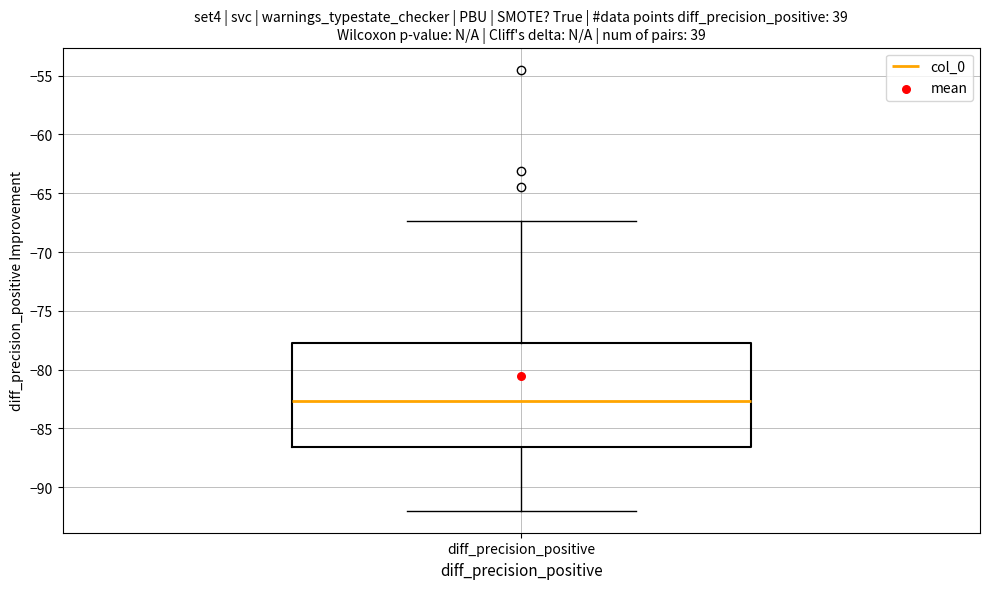

Read this box plot against the y-axis: the position of the median line, the range covered by the box, and the ends of both whiskers. The values are not printed on the chart, so give them approximately, as read against the axis.

median -82.5, box -86.5 to -77.5, whiskers -92.0 to -67.5